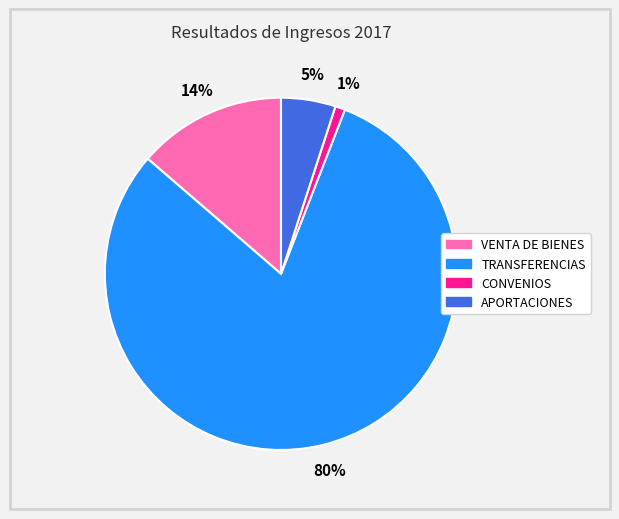

Approximately how many times larger is the value at CONVENIOS compared to APORTACIONES?

0.2